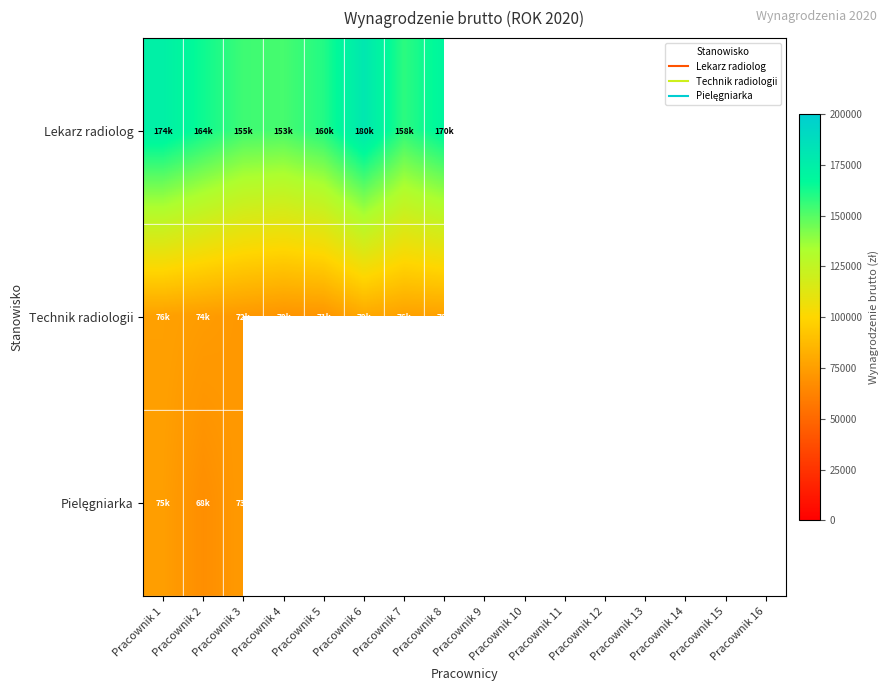

At which category is the sum across all series the highest?

Pracownik 1